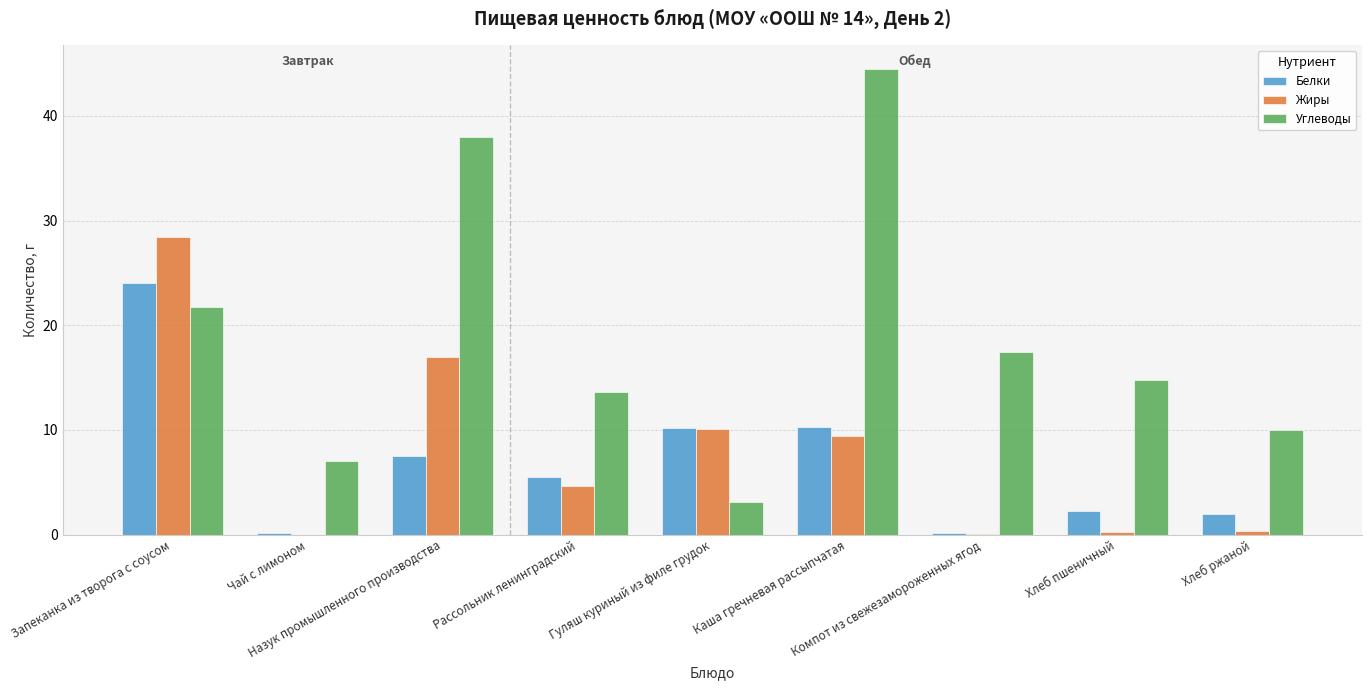

What is the sum of all Углеводы values?

170.2